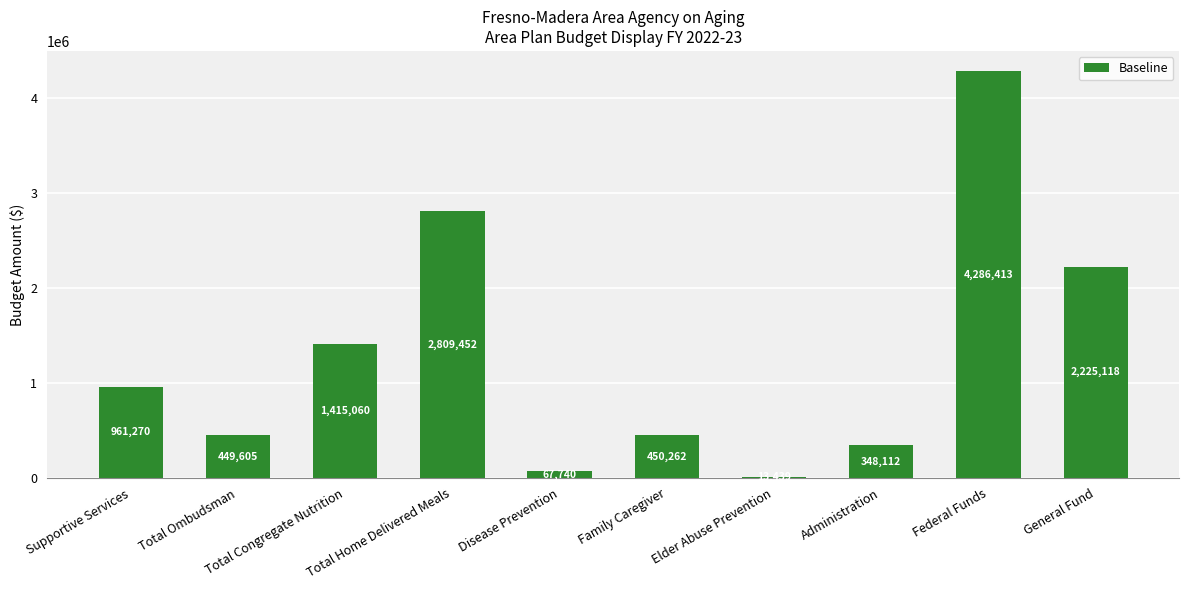

What is the sum of the values at Supportive Services and Family Caregiver?

1411532